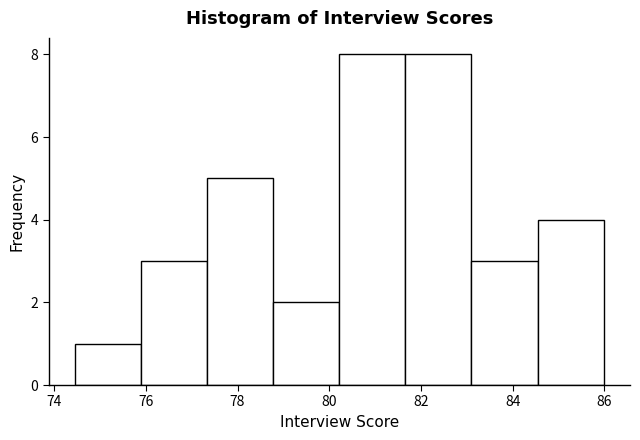

Reading left to right, transcribe this chart: for each bar, give the range it covers on the x-axis and its height. Neither the bar edges nor the heights are printed on the chart, so give them approximately, as read against the axes.

74.46 to 75.90: 1
75.90 to 77.34: 3
77.34 to 78.78: 5
78.78 to 80.22: 2
80.22 to 81.66: 8
81.66 to 83.10: 8
83.10 to 84.54: 3
84.54 to 85.98: 4